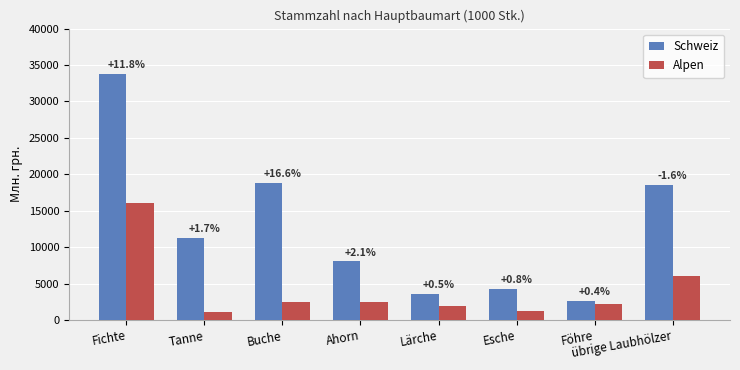

The Schweiz series shows 5639 at übrige Laubhölzer. True or false?

False